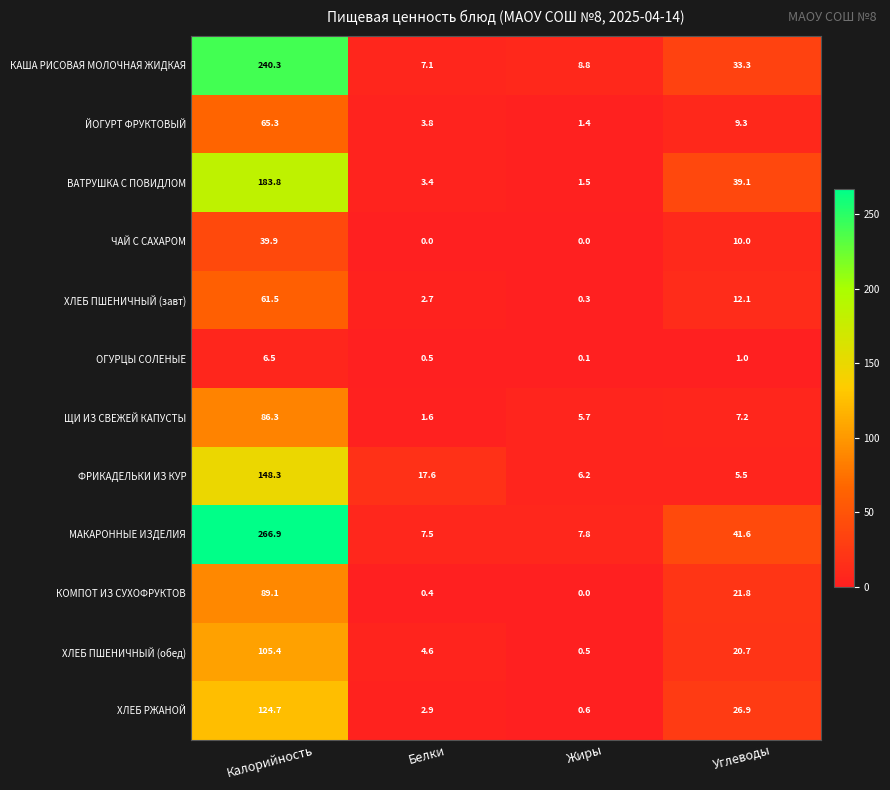

What is the difference between the highest and lowest values at Белки?

17.6